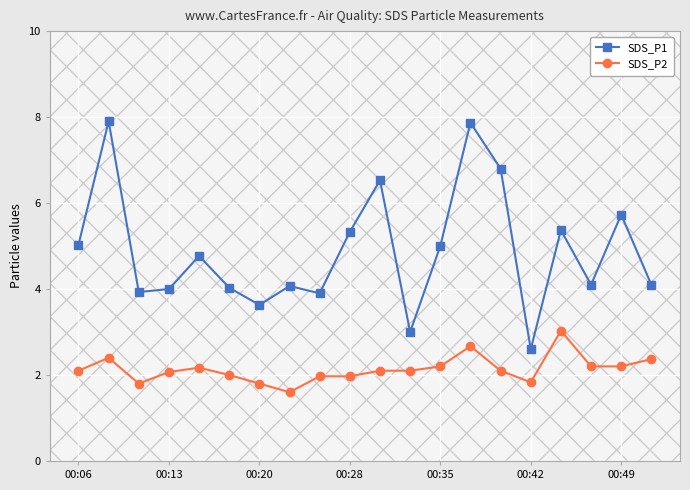

True or false: SDS_P1 and SDS_P2 intersect in this chart.

False